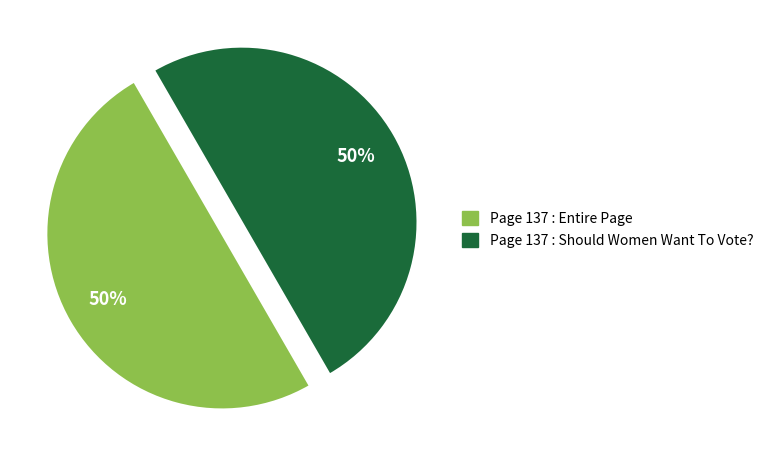

What percentage is the Page 137 : Entire Page slice, to the nearest percent?

50%